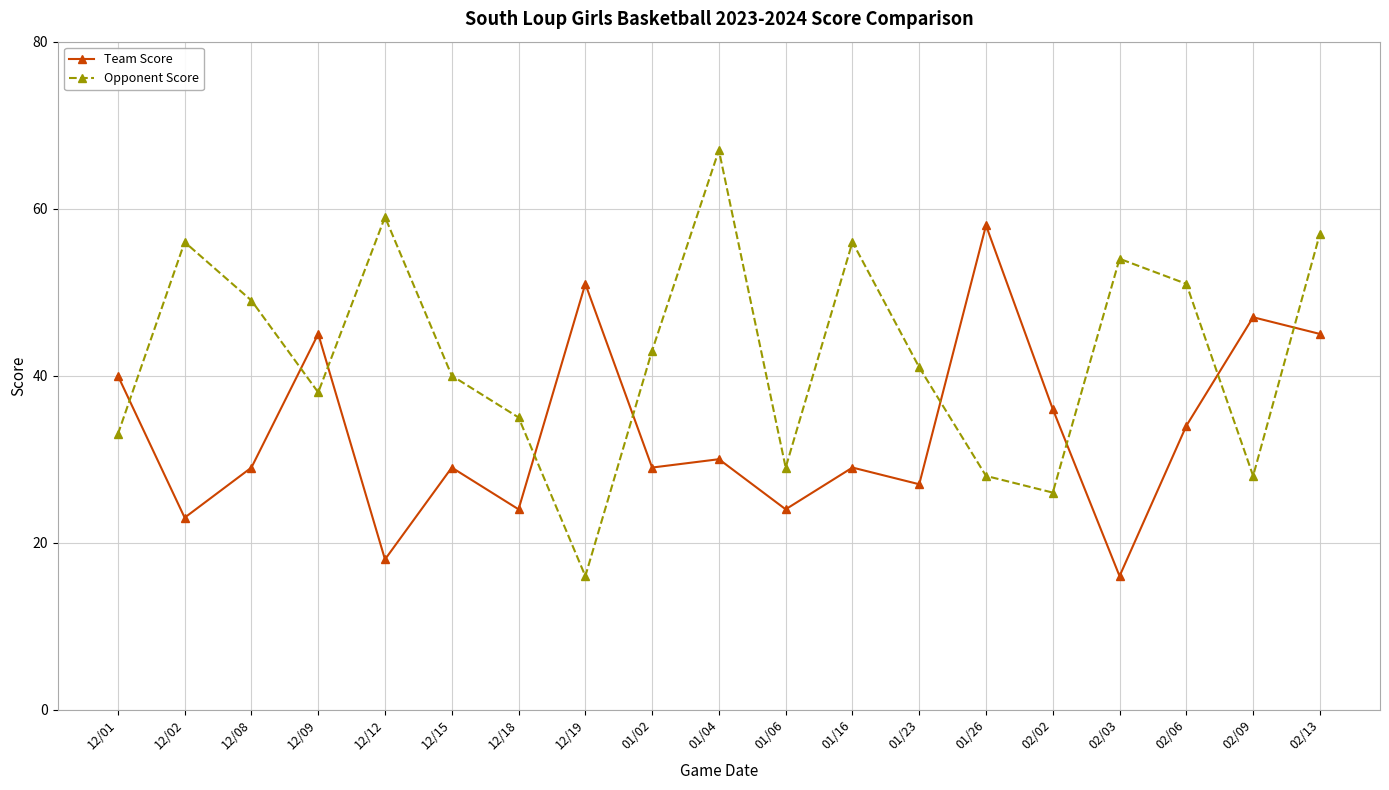

True or false: Opponent Score has a value of 101 at 02/13.

False